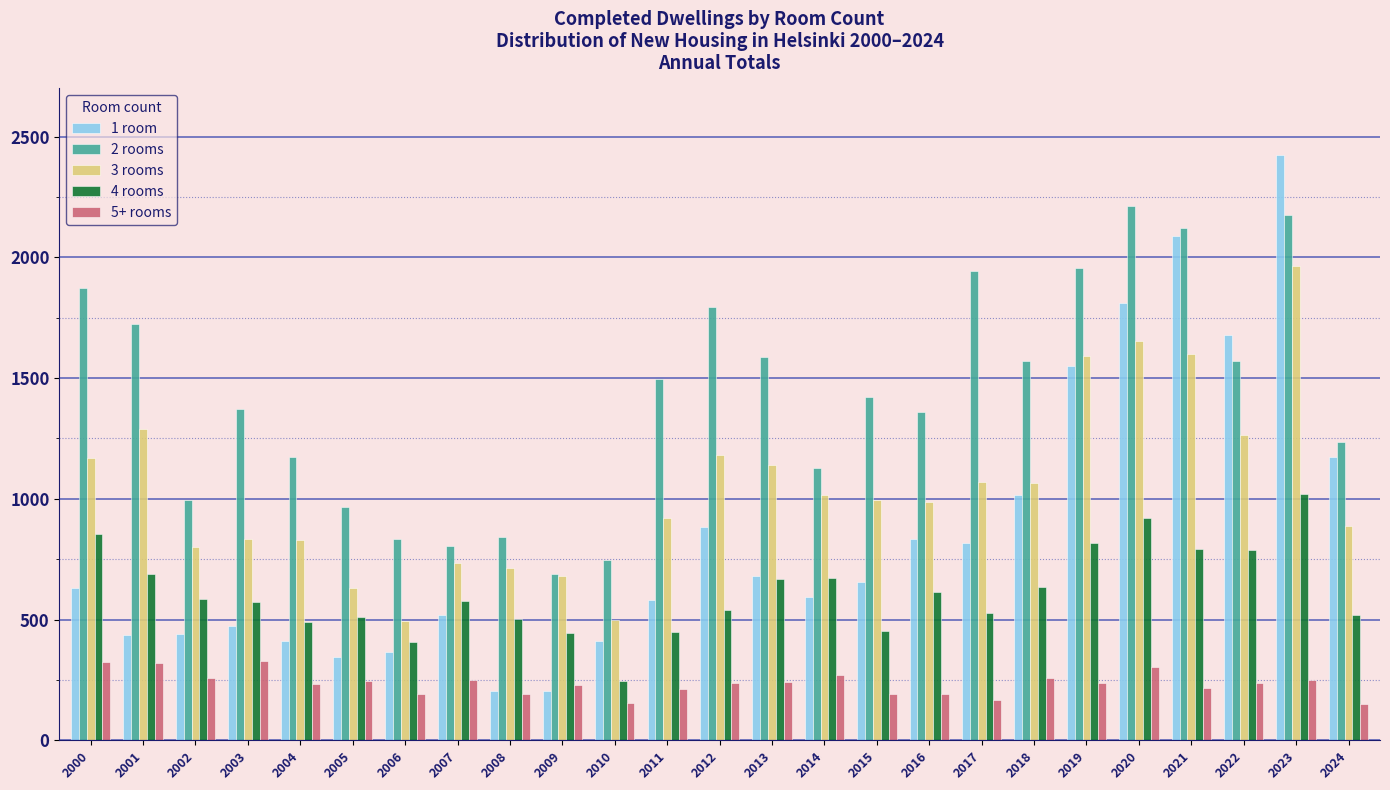

Which series has the largest total across all categories?

2 rooms